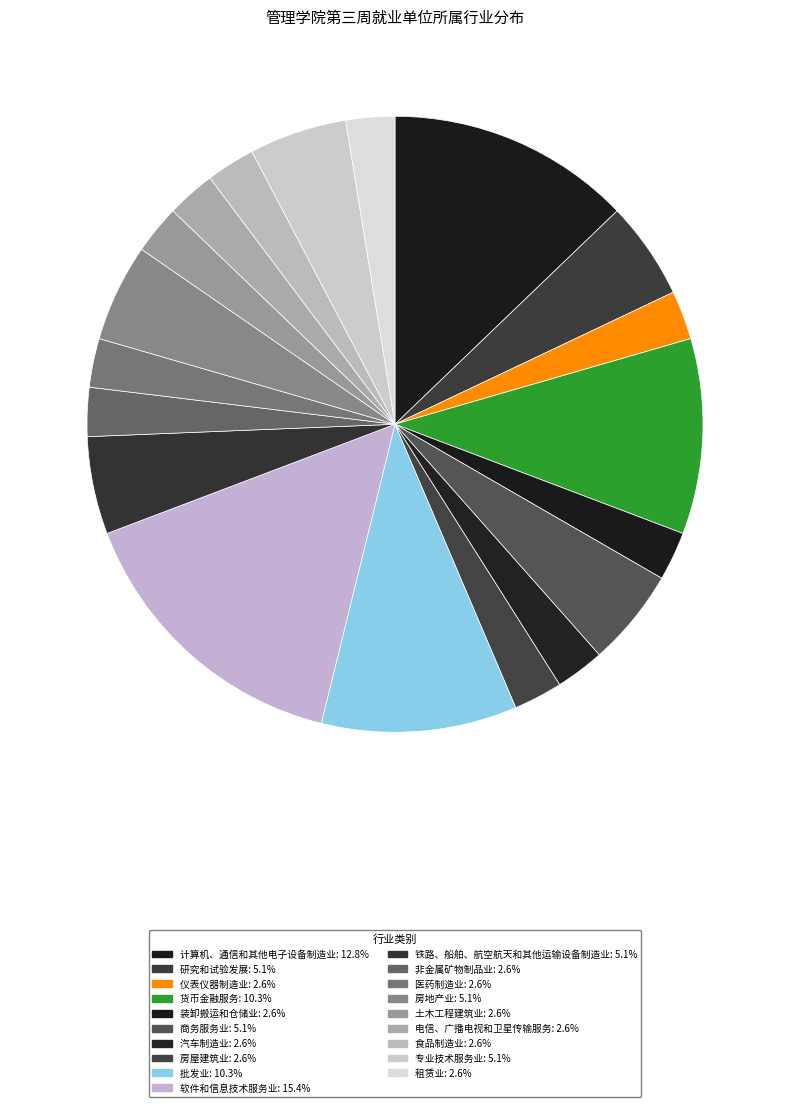

The 铁路、船舶、航空航天和其他运输设备制造业 slice represents 5% of the pie. True or false?

True